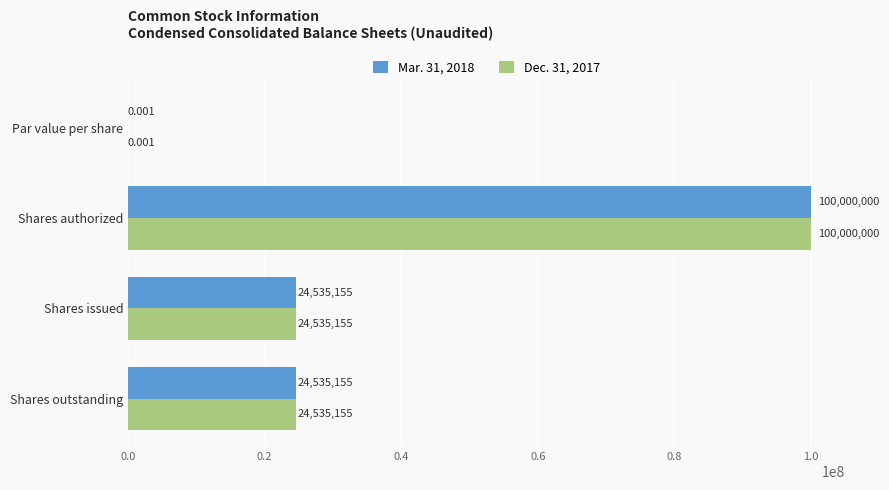

Is the value of Dec. 31, 2017 at Shares outstanding greater than the value of Mar. 31, 2018 at Par value per share?

Yes